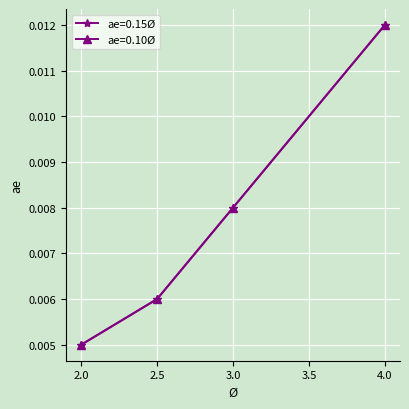

Reading left to right, what are all the values shown in this chart?

ae=0.15Ø: 0.0	0.0	0.0	0.0
ae=0.10Ø: 0.0	0.0	0.0	0.0